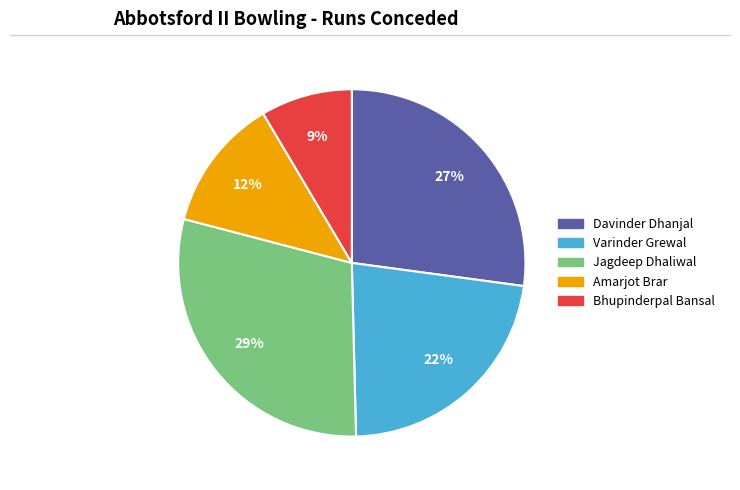

To the nearest percent, what is the combined percentage of Varinder Grewal and Bhupinderpal Bansal?

31%